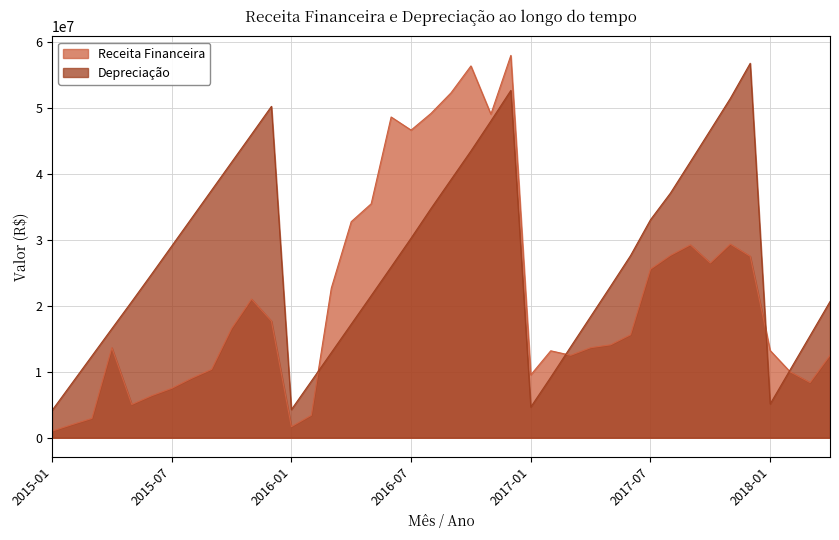

What are all the series names shown in the legend?

Receita Financeira, Depreciação